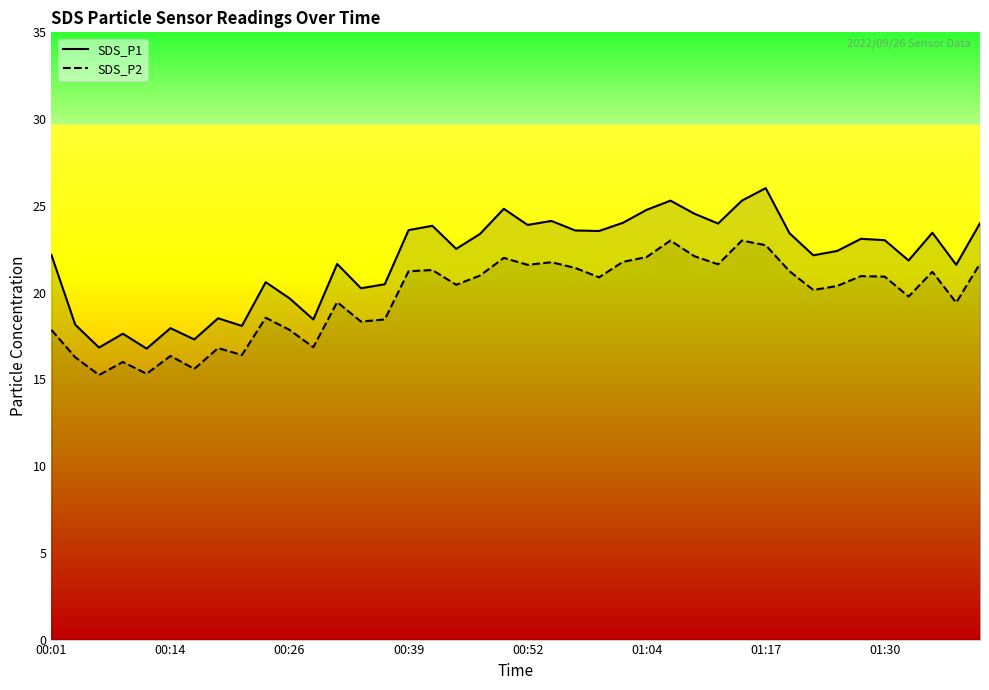

How many interior local peaks does the SDS_P1 series have?

12